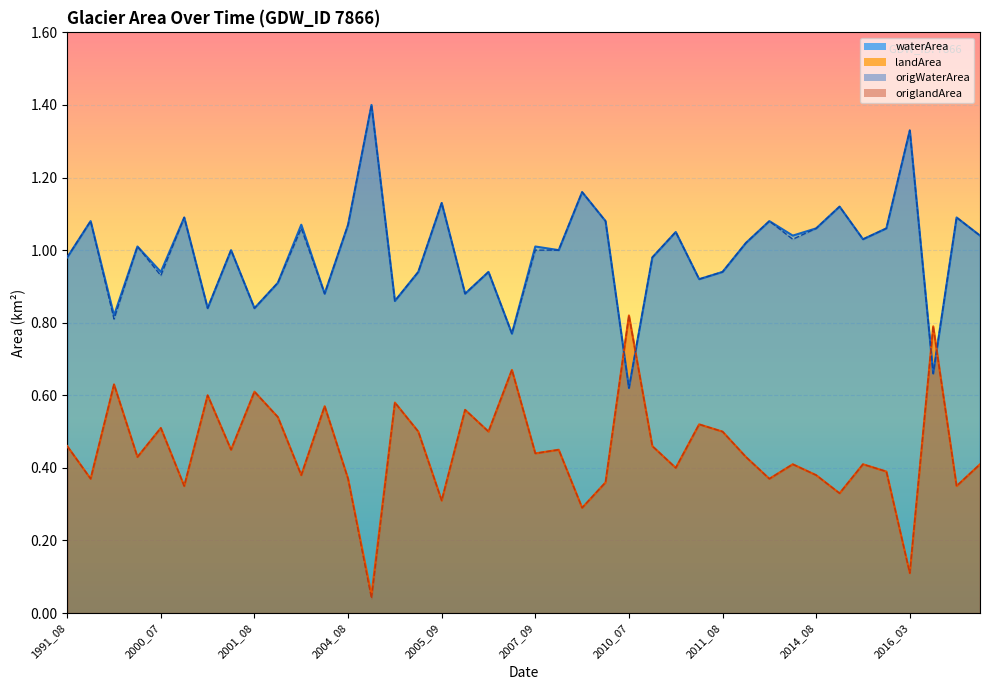

At which category does waterArea reach its first local peak?

1994_10